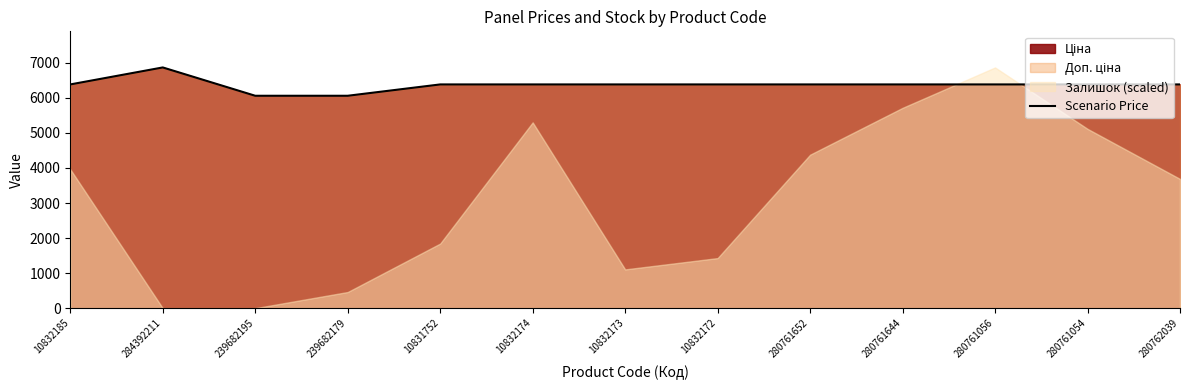

The chart shows a value of 2894.5 at 280761054. True or false?

False